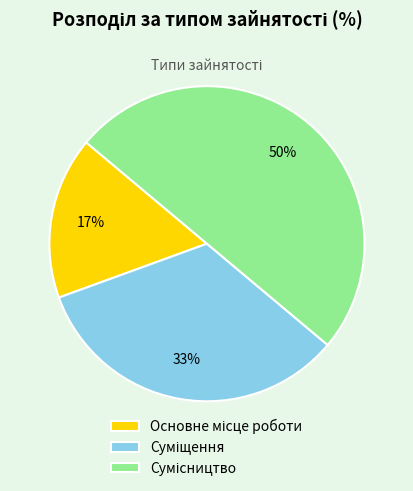

How many slices are in this pie chart?

3